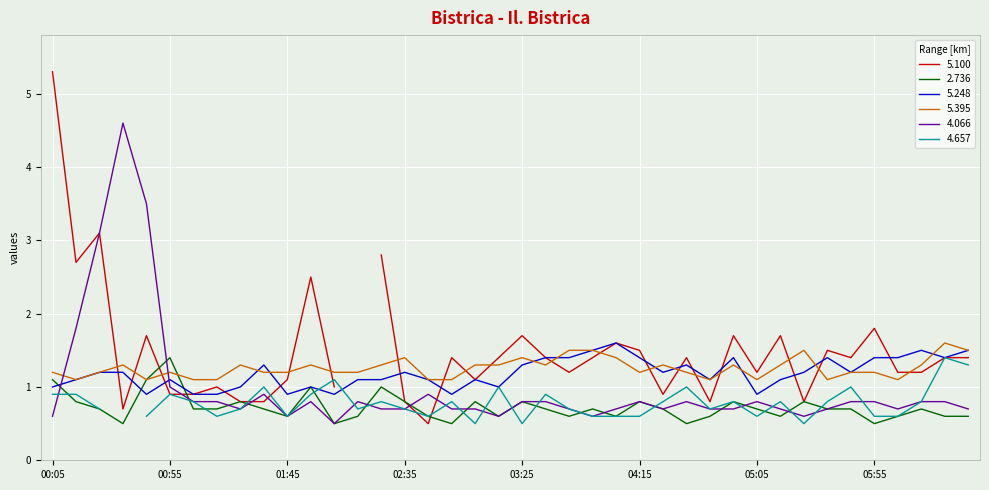

How many data points in 5.248 are less than 1?

7